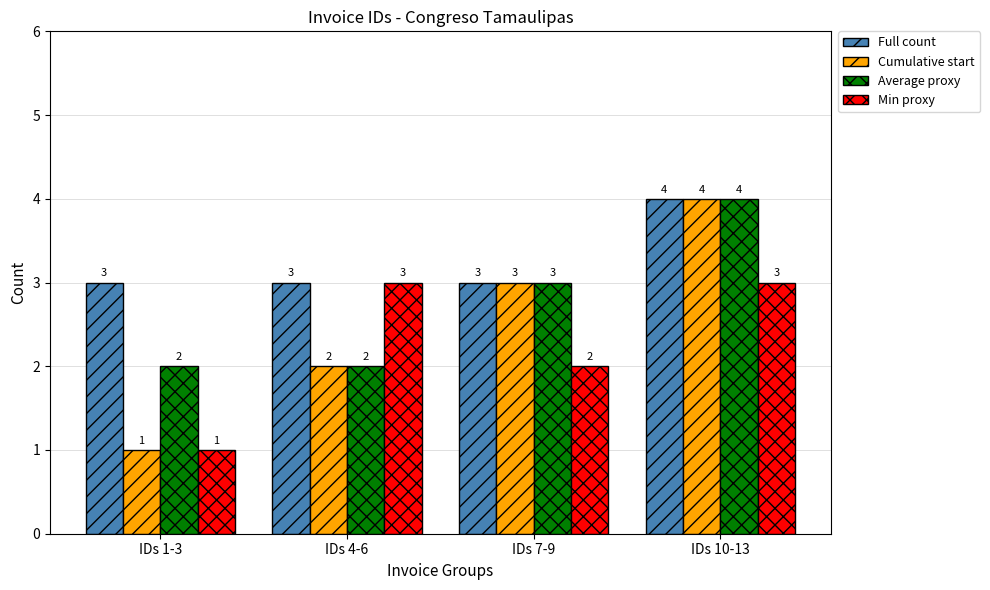

What is the difference between the second highest and minimum values in the Cumulative start series?

2